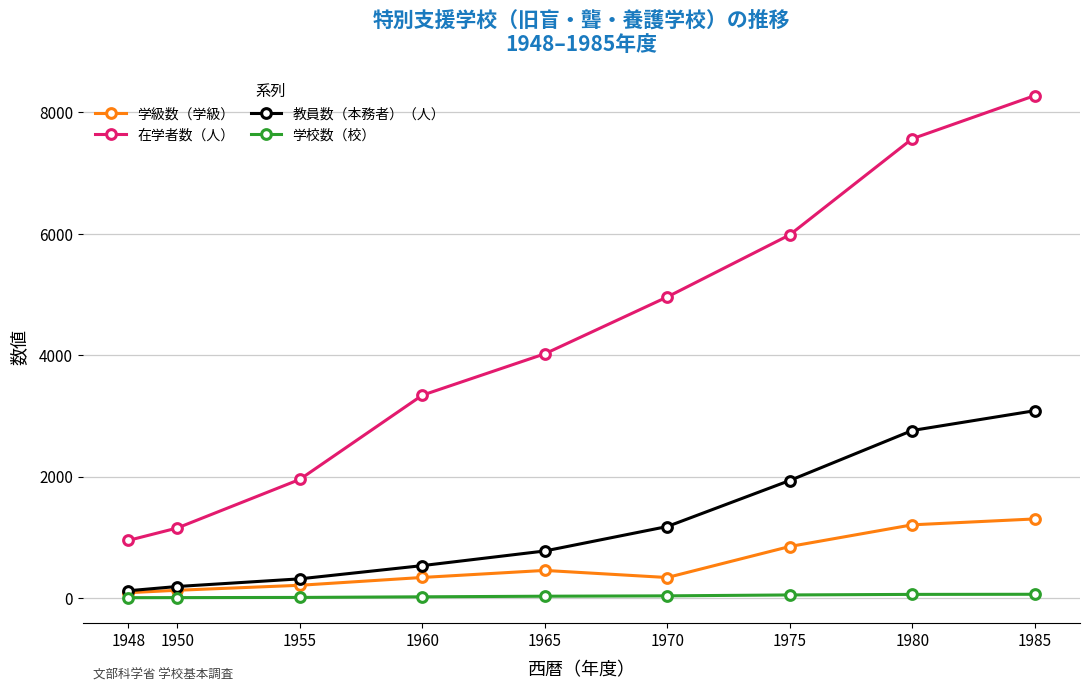

What is the difference between the maximum and second lowest values in the 在学者数（人） series?

7123